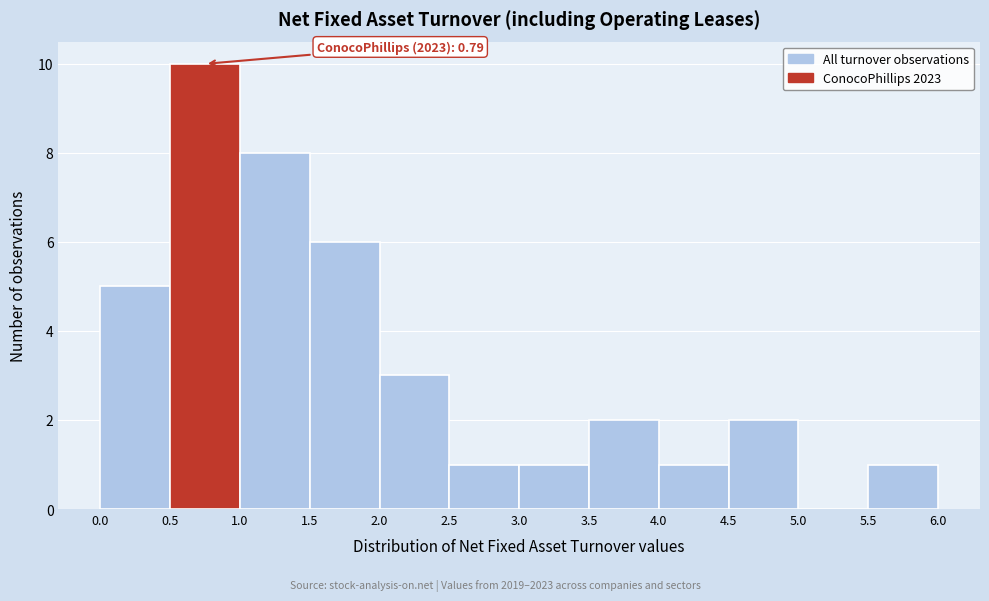

Which range on the x-axis has the tallest bar?

0.5 to 1.0